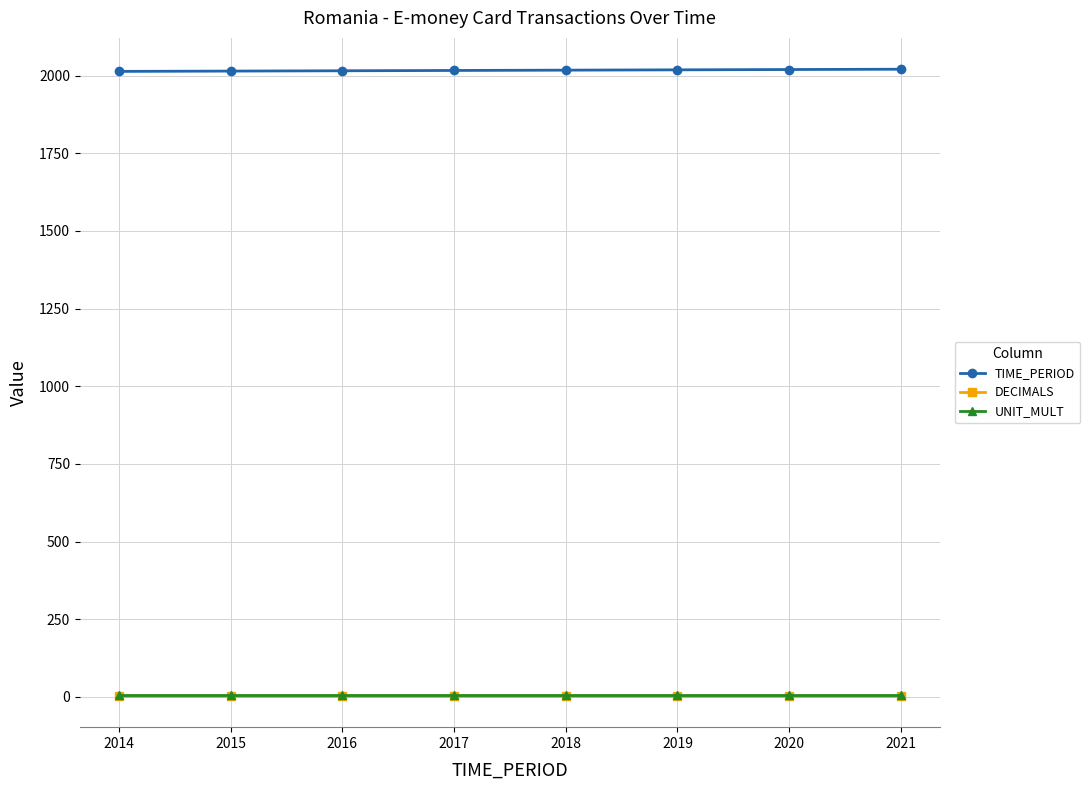

The TIME_PERIOD series shows 2016 at 2016. True or false?

True